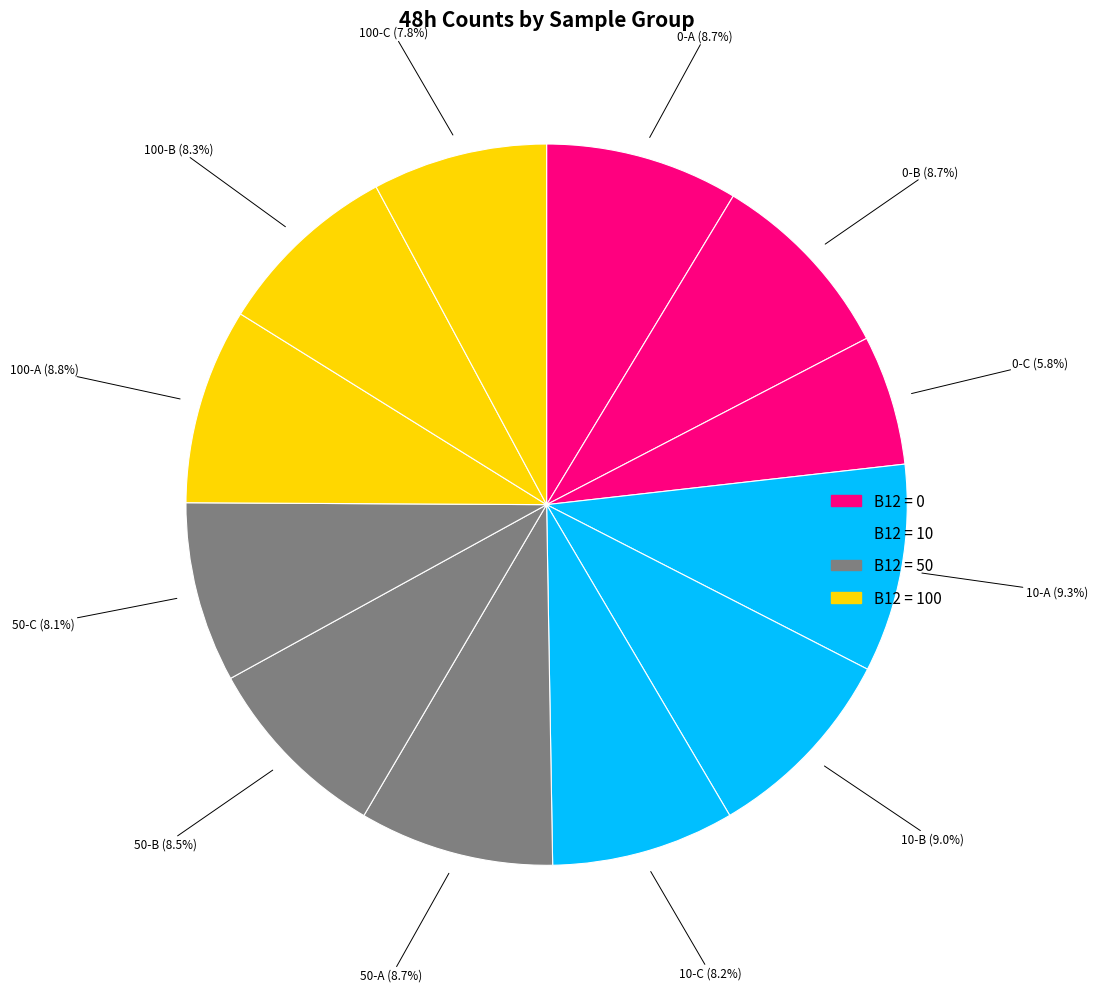

How many segments does this pie chart have?

12